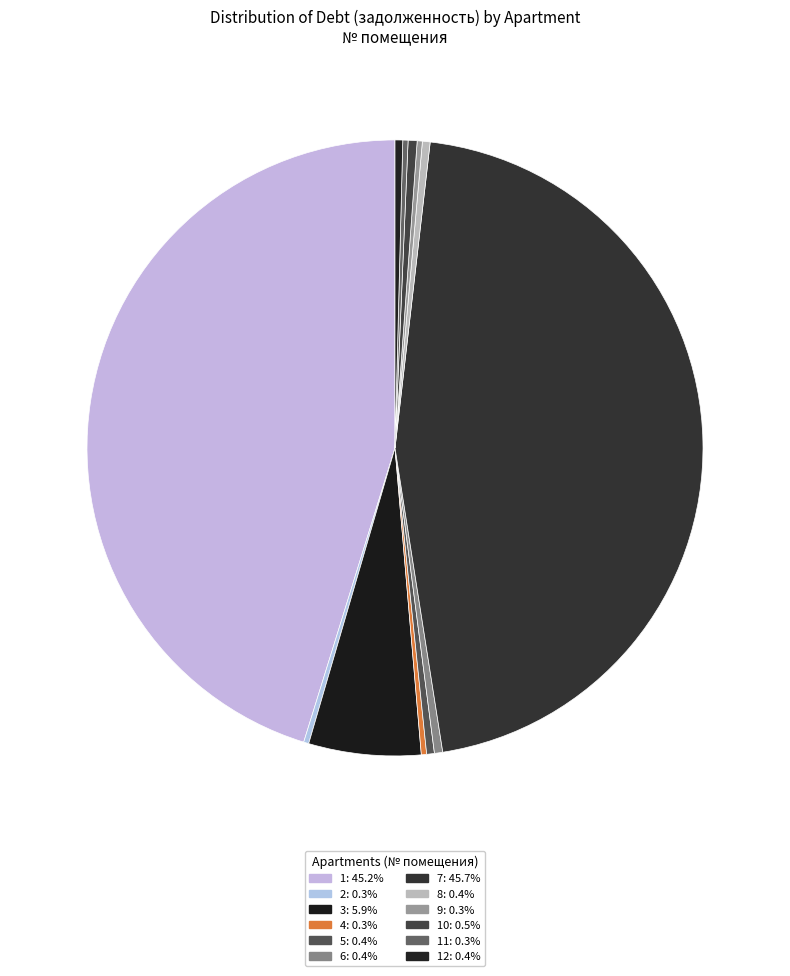

How many slices are in this pie chart?

12